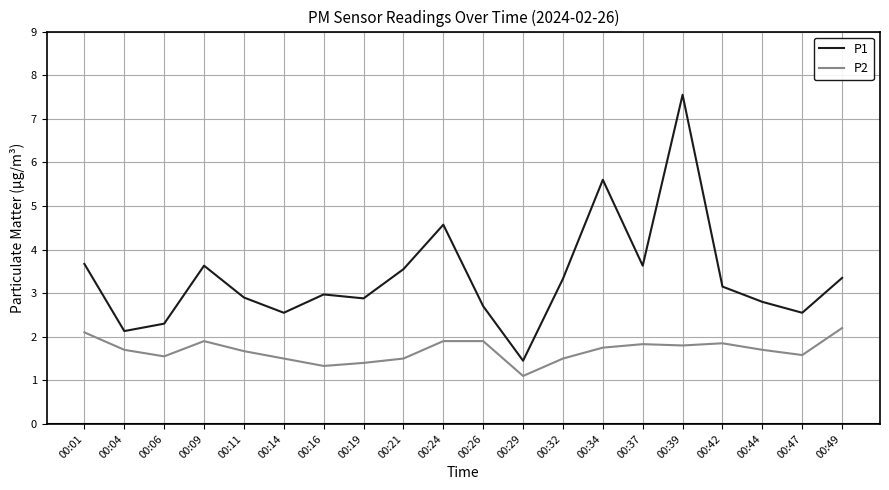

Rank the series at 00:19 from lowest to highest value.

P2, P1